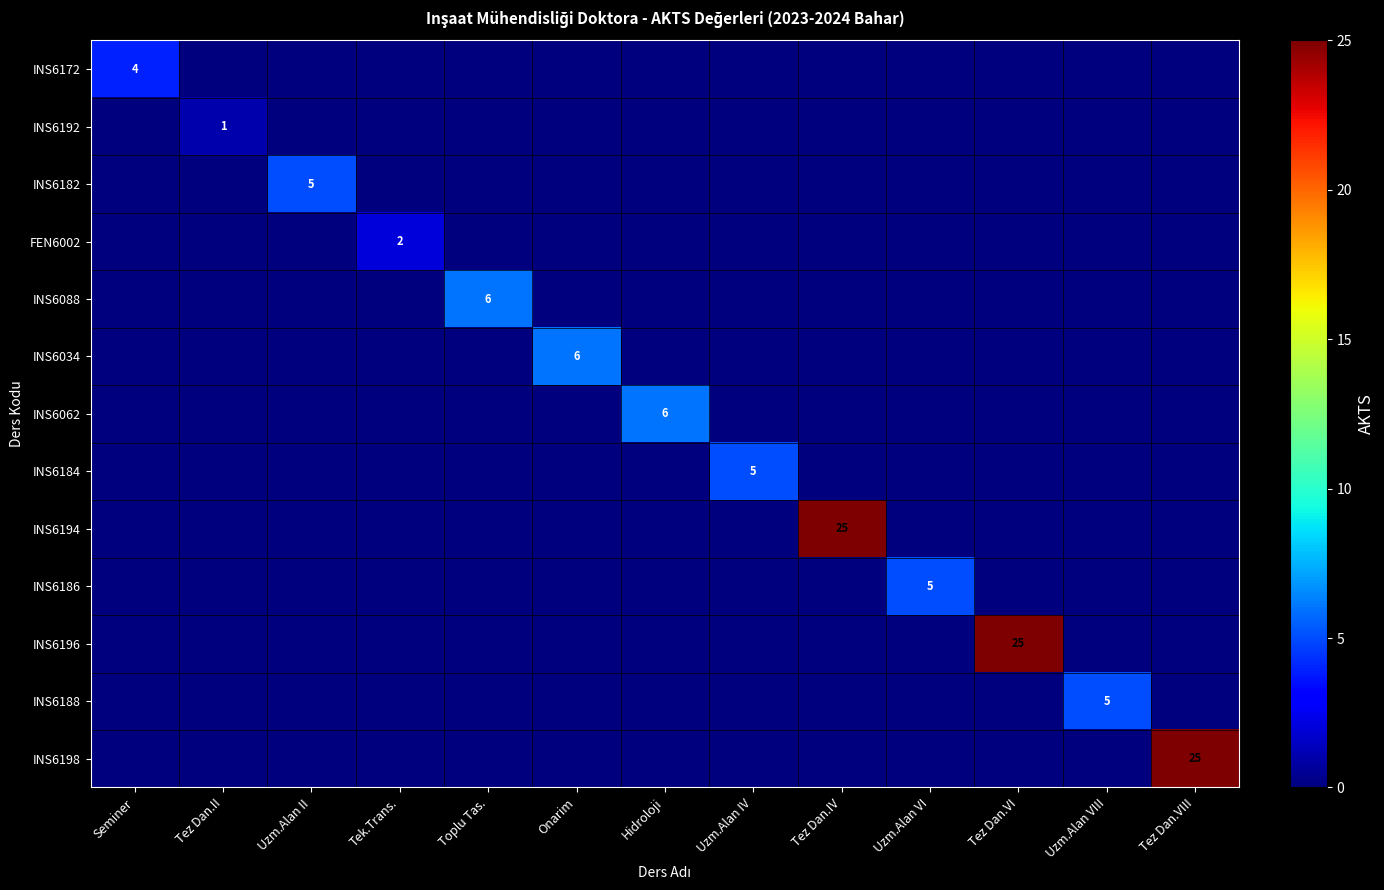

How many values in INS6198 are above zero?

1